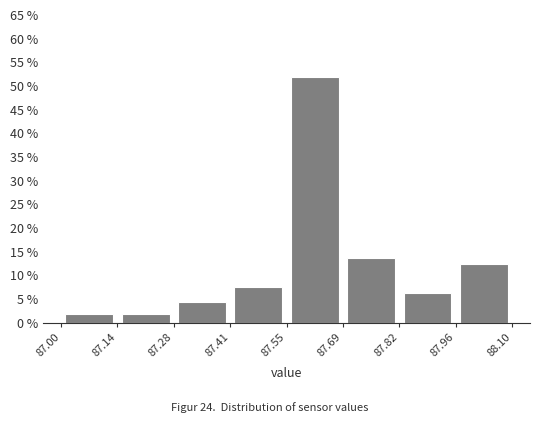

Reading left to right, transcribe this chart: for each bar, give the range it covers on the x-axis and its height. The values are not printed on the chart, so give them approximately, as read against the axis.

87.00 to 87.14: 2.0
87.14 to 87.28: 2.0
87.28 to 87.41: 4.5
87.41 to 87.55: 7.5
87.55 to 87.69: 52.0
87.69 to 87.82: 14.0
87.82 to 87.96: 6.5
87.96 to 88.10: 12.5